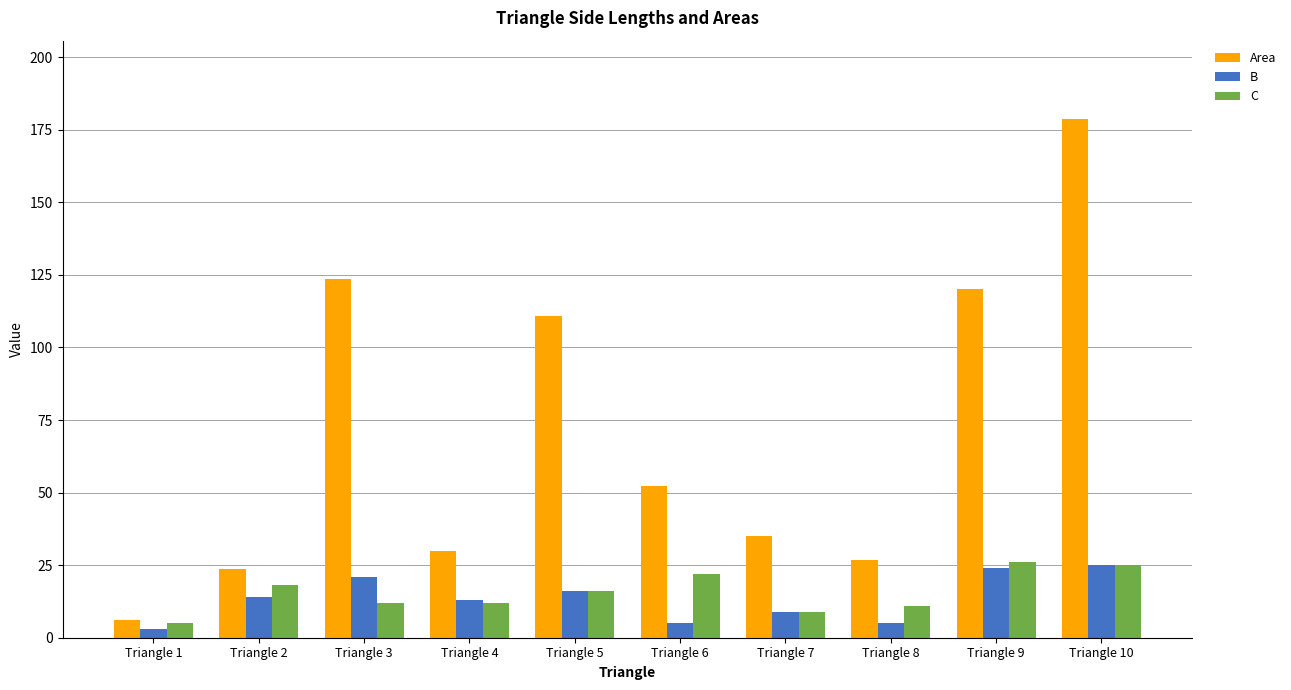

What is the average value of the C series?

15.6